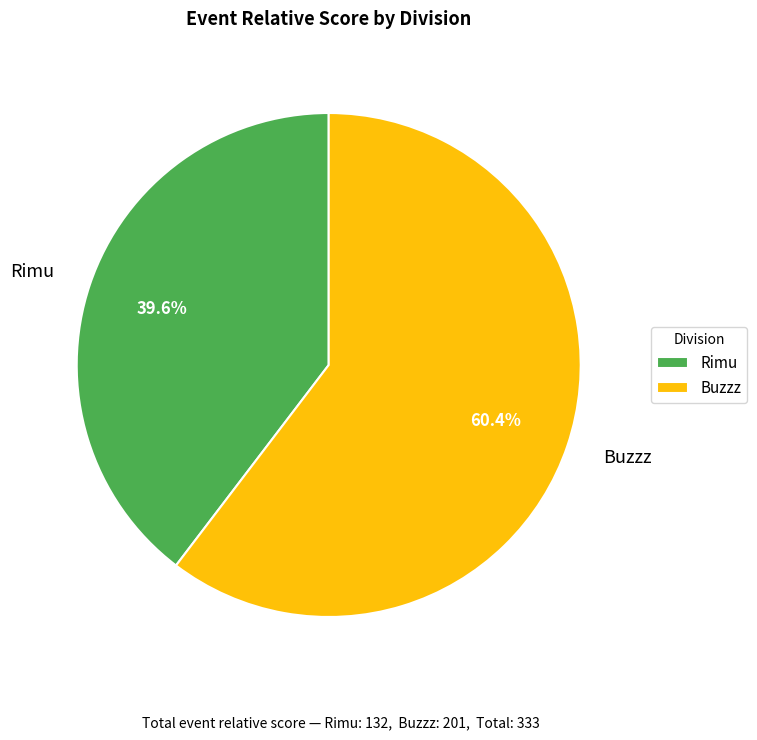

Is there any slice that represents more than half of the pie?

Yes